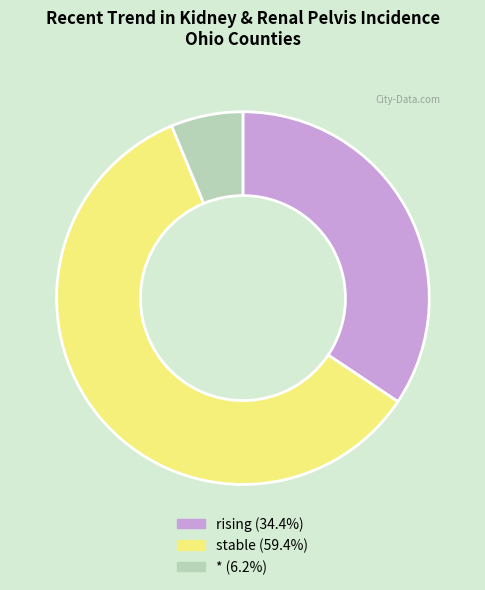

What is the ratio of the value at rising (34.4%) to the value at stable (59.4%)?

0.6